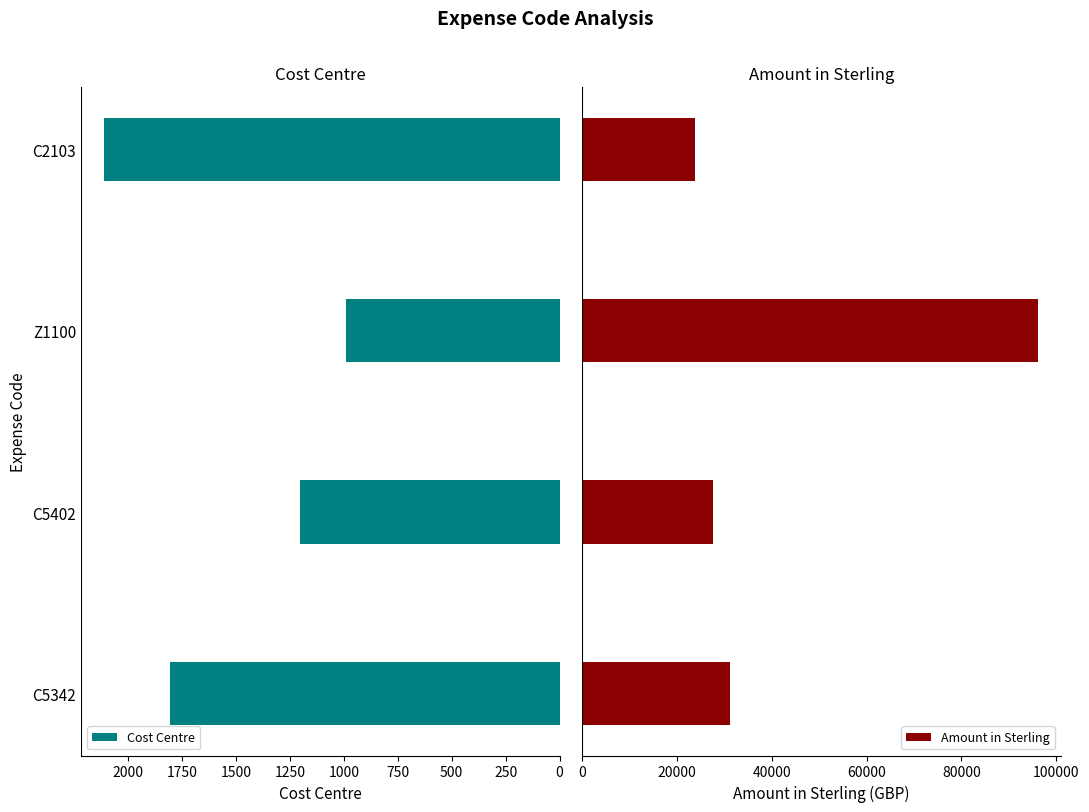

Reading left to right, what are all the values shown in this chart?

Cost Centre: 1806.0	1201.0	990.0	2112.0
Amount in Sterling: 31200.0	27605.1	96201.9	23732.5